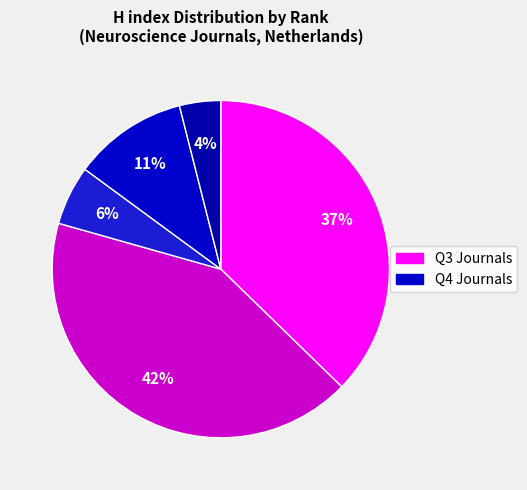

How many slices are in this pie chart?

5